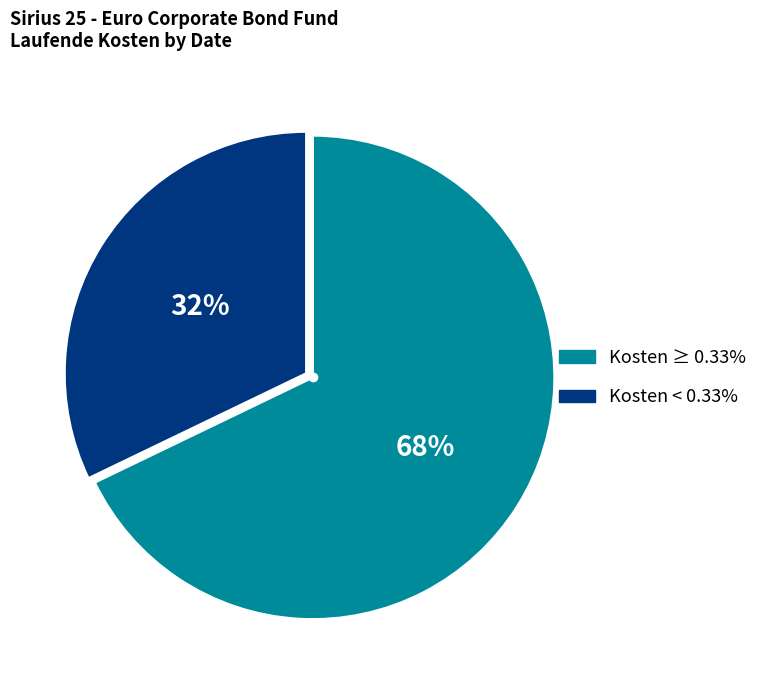

To the nearest percent, what is the average slice percentage?

50%